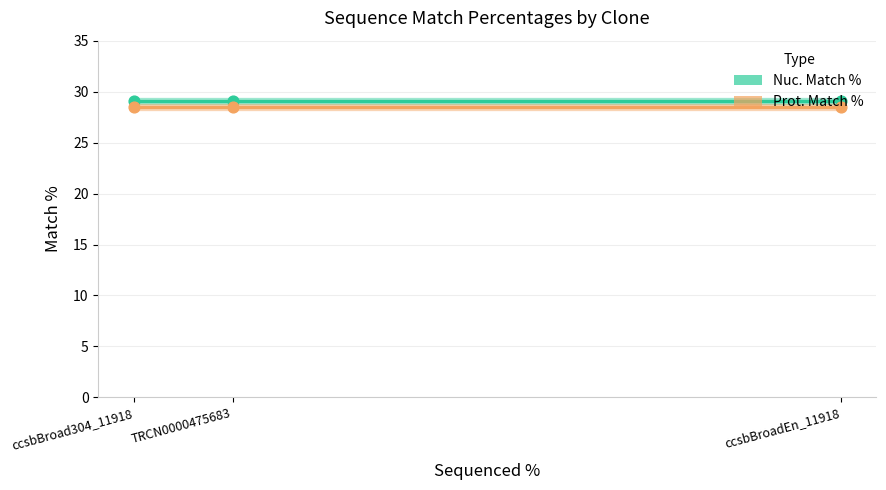

What are all the series names shown in the legend?

Nuc. Match %, Prot. Match %